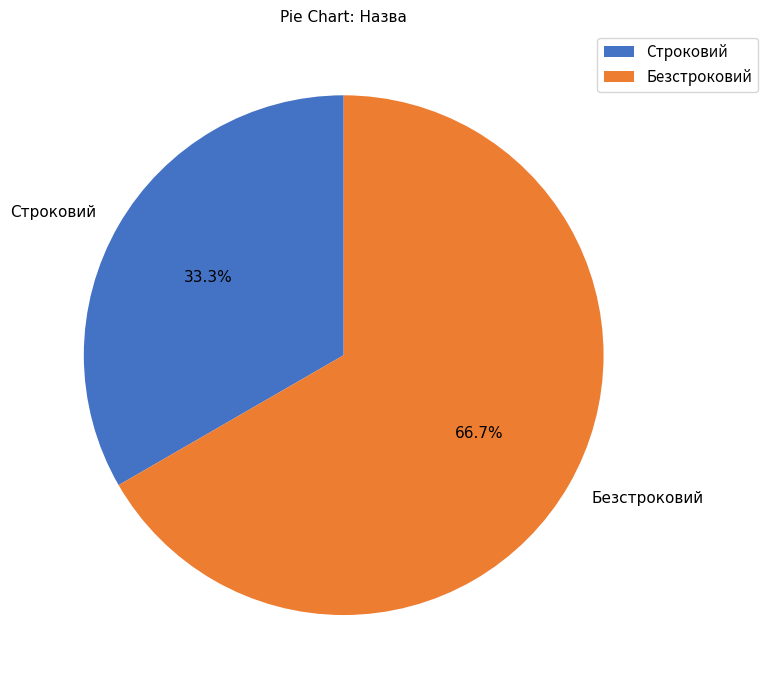

Which category has the biggest portion of the pie?

Безстроковий